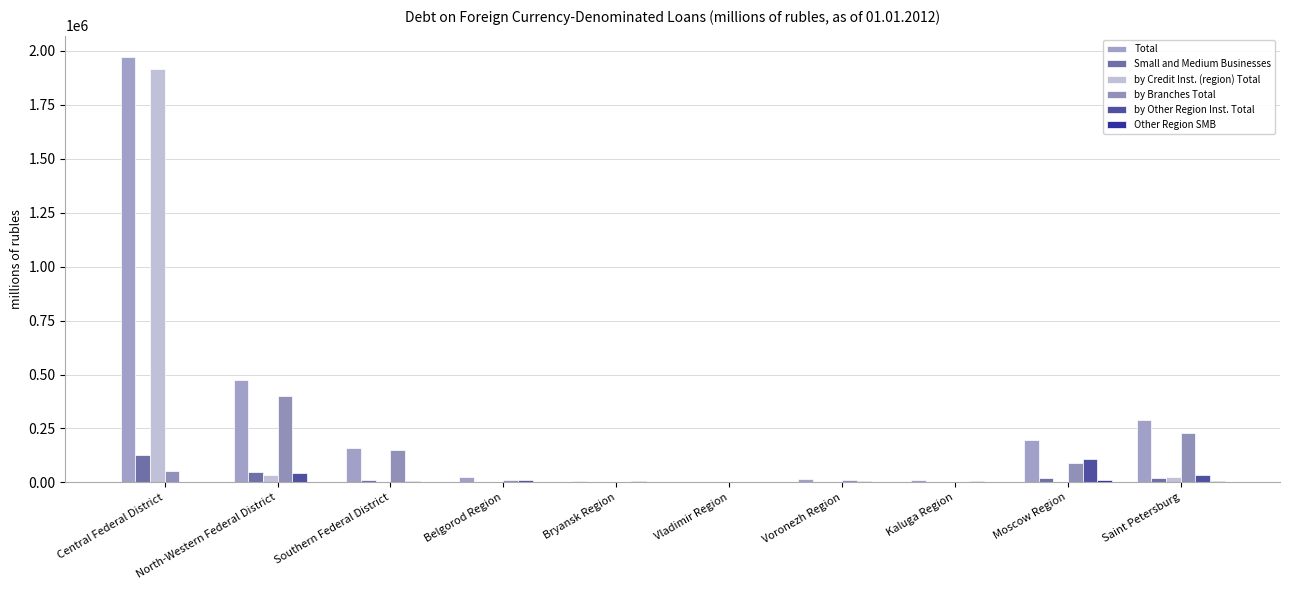

What is the value of the Total bar at the 10th from the left?

288010